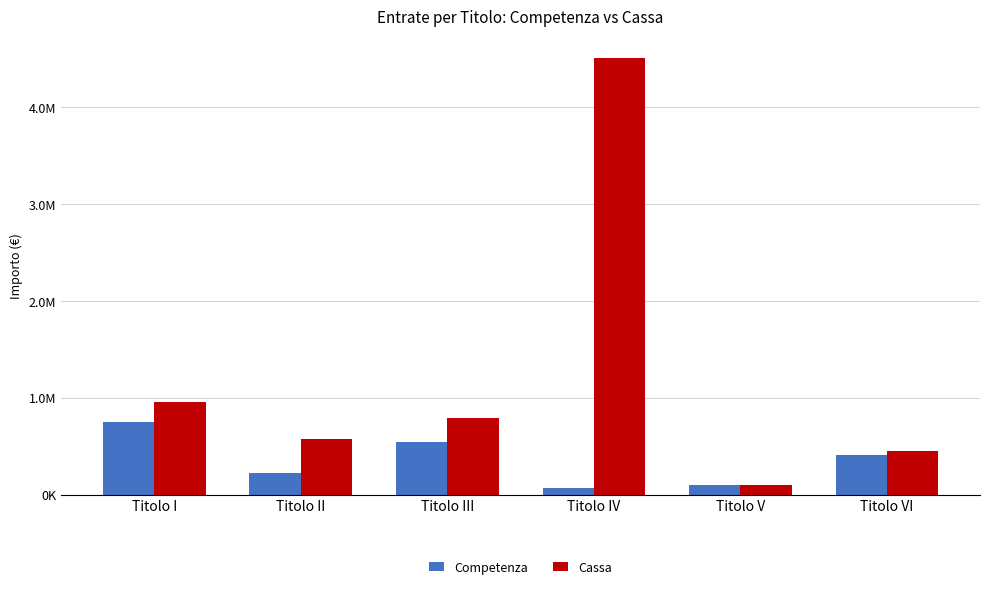

Are the bars horizontal?

No